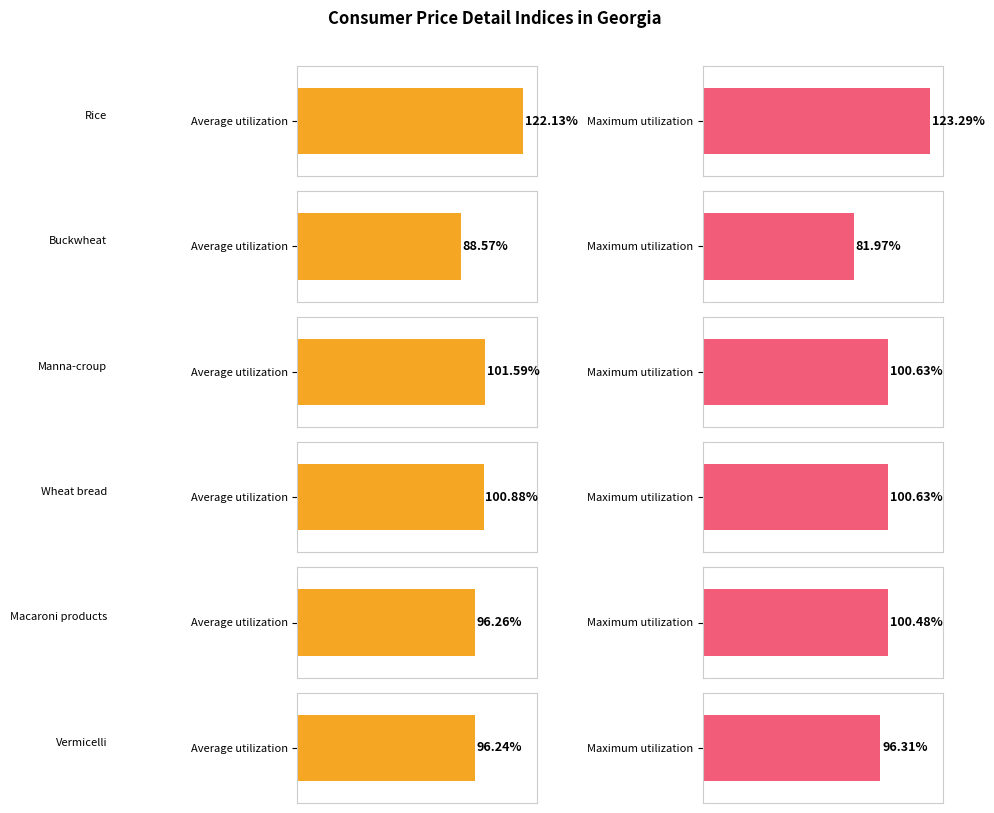

Is it true that Average utilization equals 166.0 at Macaroni products?

False